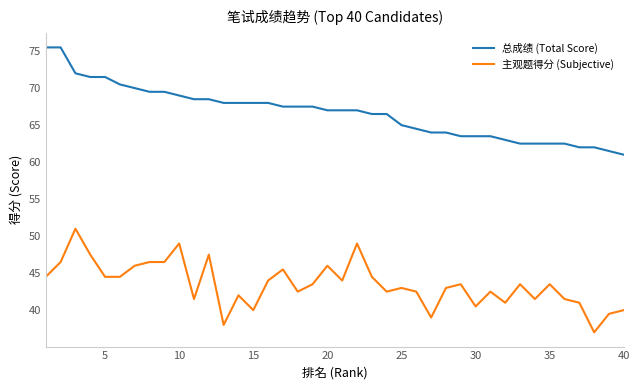

True or false: 总成绩 (Total Score) and 主观题得分 (Subjective) intersect in this chart.

False